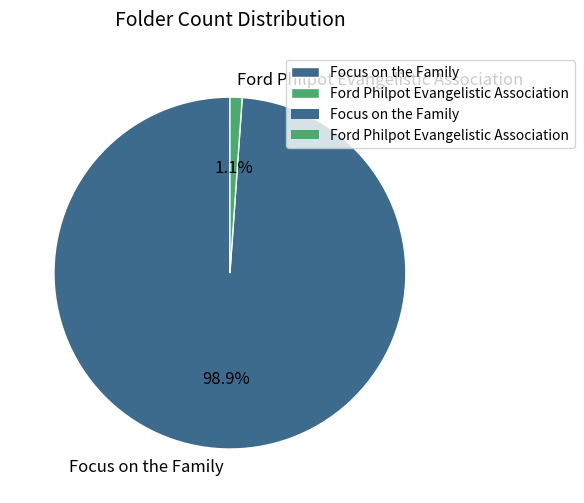

Which slice is the smallest?

Ford Philpot Evangelistic Association